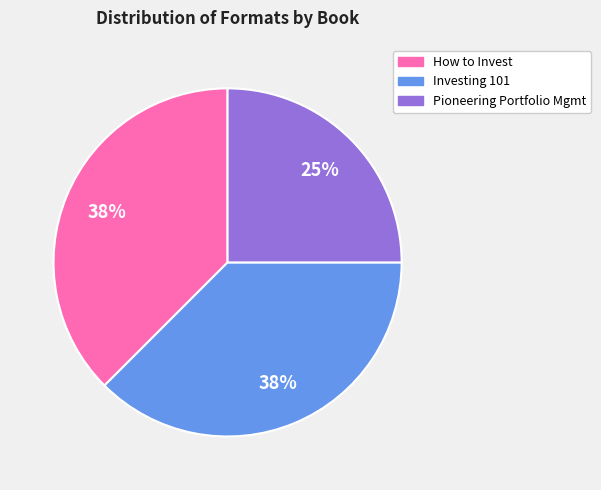

To the nearest percent, what is the average slice percentage?

33%